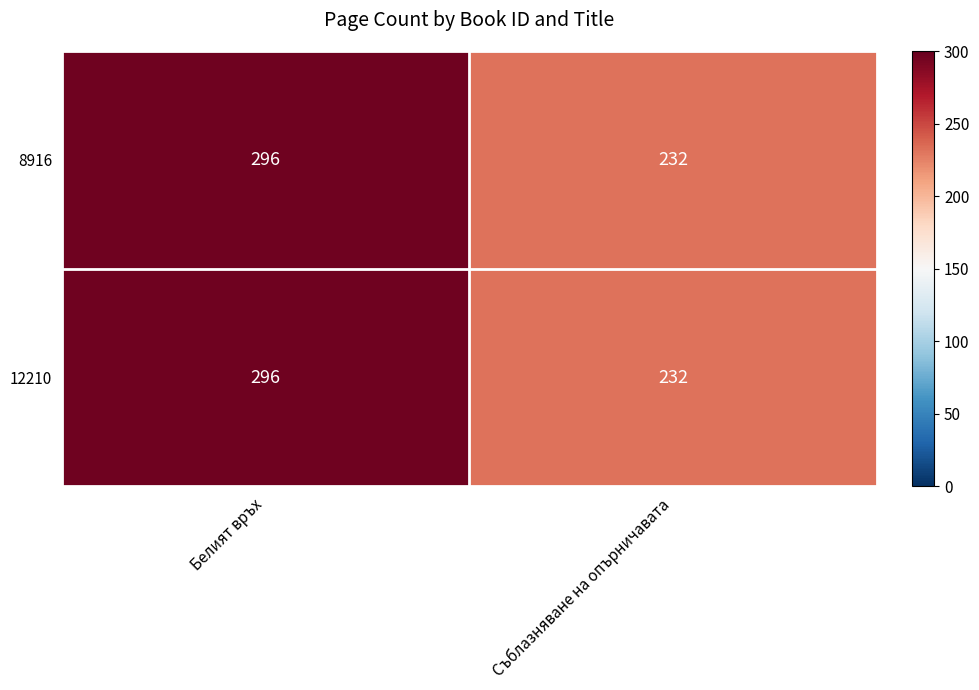

What is the average value of the 8916 series?

264